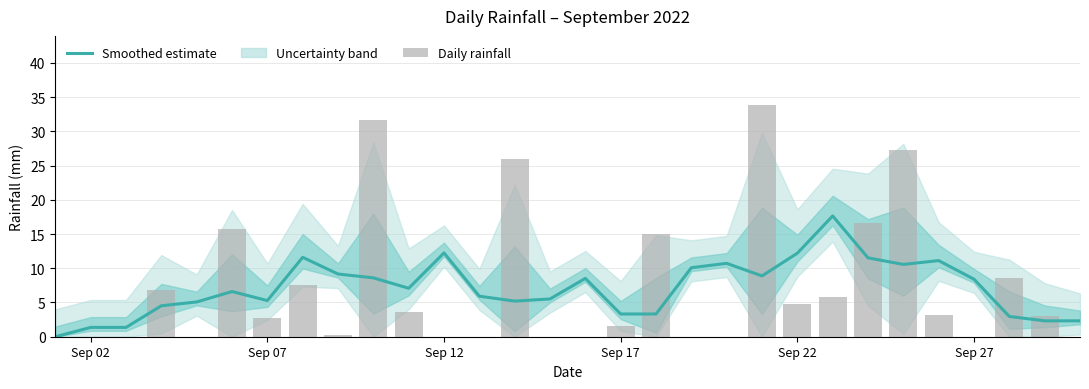

Reading left to right, list all the values displayed in this chart.

Smoothed estimate: 0.0	1.4	1.4	4.5	5.1	6.6	5.3	11.6	9.2	8.6	7.1	12.2	5.9	5.2	5.5	8.5	3.3	3.3	10.1	10.7	8.9	12.2	17.6	11.5	10.6	11.1	8.4	3.0	2.3	2.3
Daily rainfall: 0.0	0.0	0.0	6.8	0.0	15.8	2.8	7.6	0.2	31.6	3.6	0.0	0.0	26.0	0.0	0.0	1.6	15.0	0.0	0.0	33.8	4.8	5.8	16.6	27.2	3.2	0.0	8.6	3.0	0.0